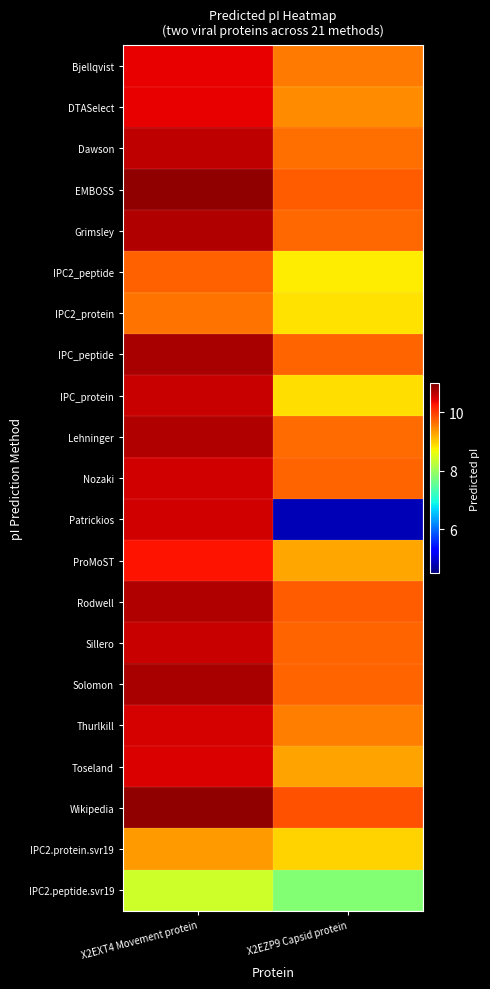

What is the total value across all series at X2EZP9 Capsid protein?

192.4